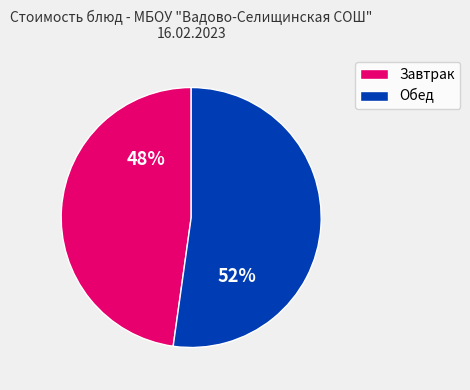

Is there a majority slice in this chart?

Yes